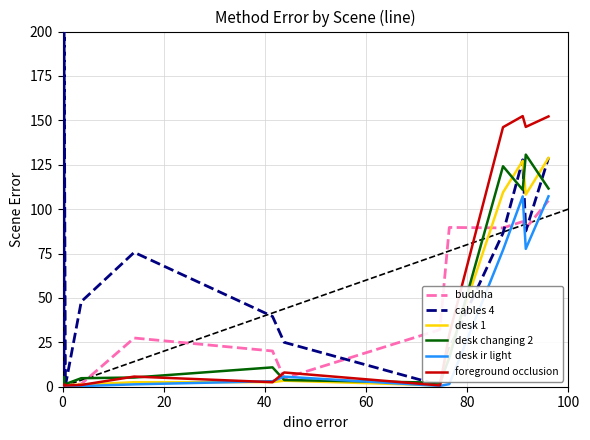

Which series has the largest total across all categories?

cables 4